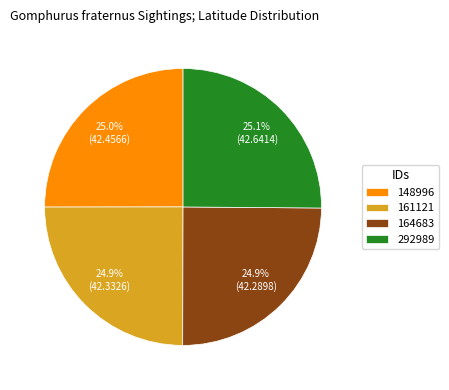

What is the total percentage of 161121 and 292989?

50.1%